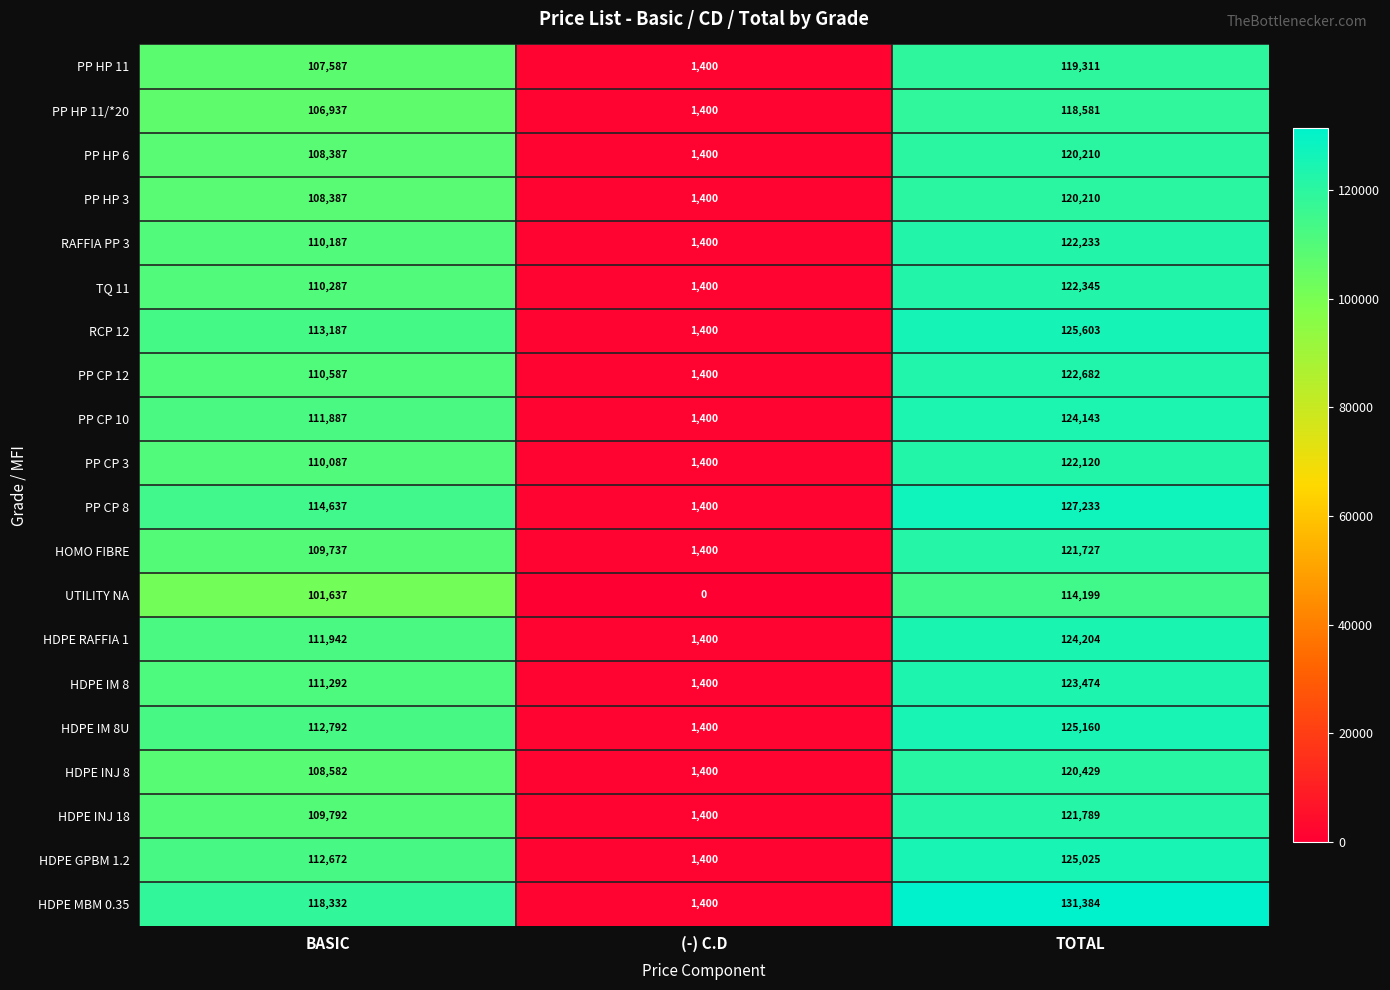

What is the difference between the maximum and minimum values in the HDPE GPBM 1.2 series?

123625